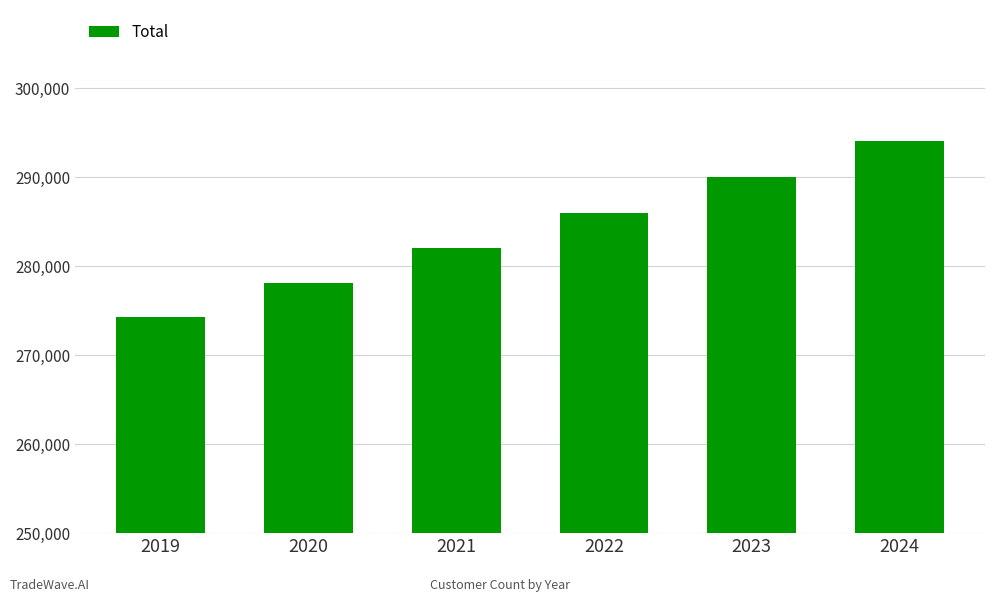

Reading left to right, transcribe all the data shown in this chart.

274311.6	278151.9	282046.1	285994.7	289998.6	294058.6